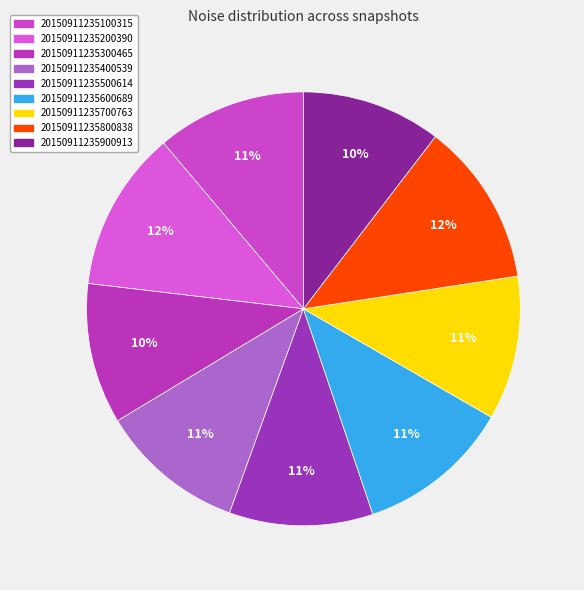

Which slice is the smallest?

20150911235900913